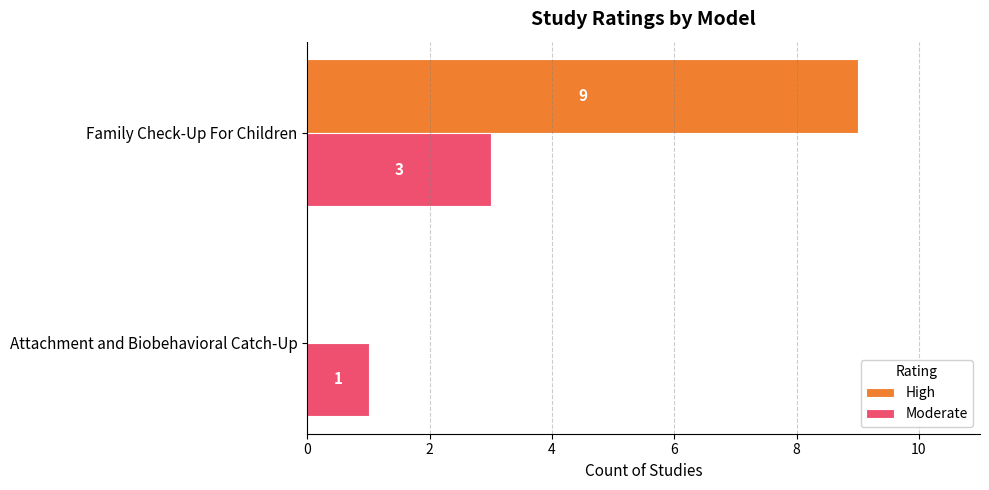

Count the Moderate values in the range 1 to 3.

2